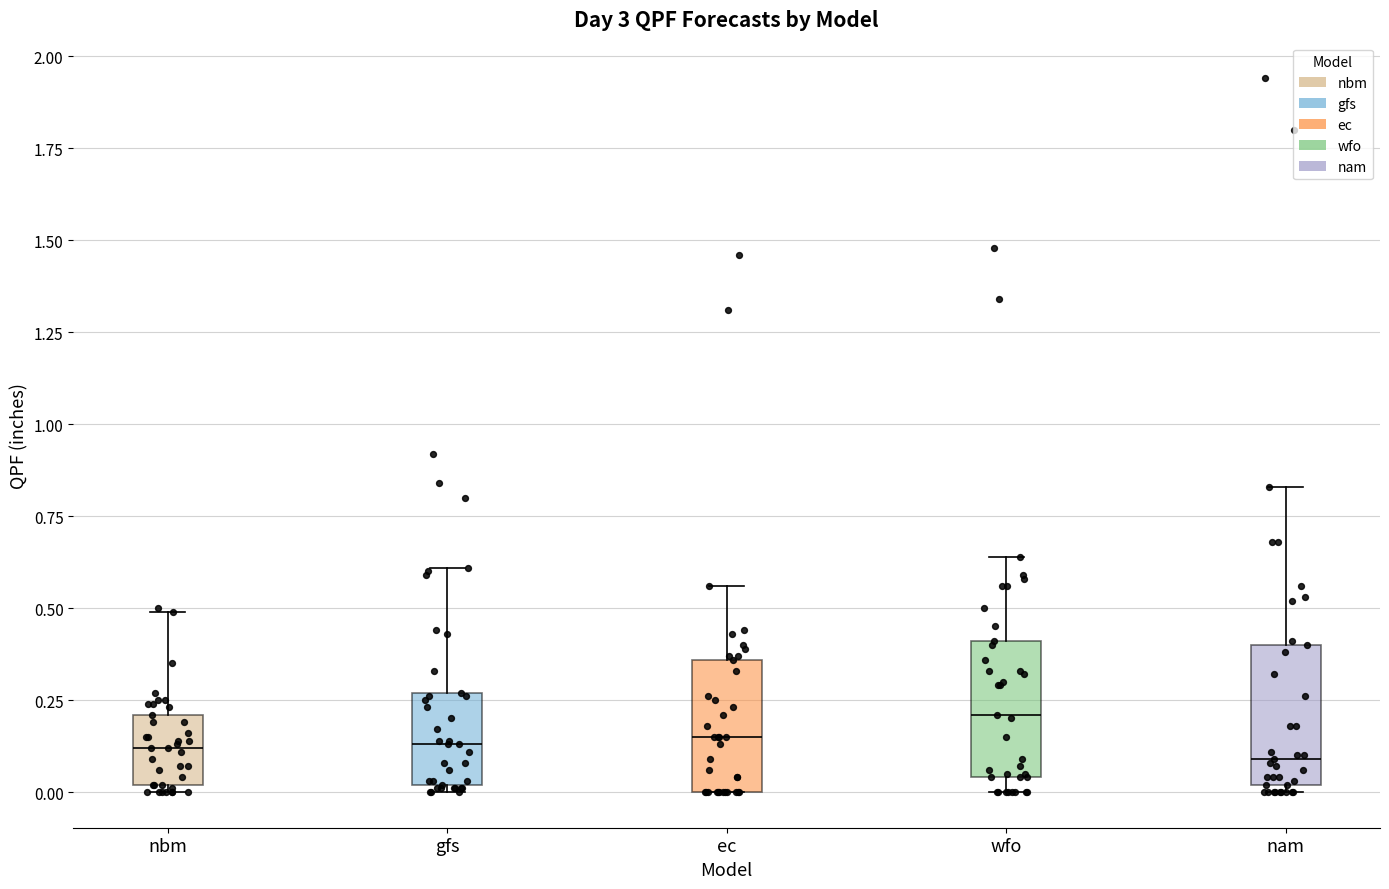

Reading left to right, transcribe this box plot: for each box, give where its median line is, the range the box spans, and where its two whiskers end, as read against the y-axis. The values are not printed on the chart, so give them approximately, as read against the axis.

nbm: median 0.10, box 0.00 to 0.20, whiskers 0.00 (just below the box's lower edge) to 0.50
gfs: median 0.15, box 0.00 to 0.25, whiskers 0.00 (just below the box's lower edge) to 0.60
ec: median 0.15, box 0.00 to 0.35, whiskers 0.00 to 0.55
wfo: median 0.20, box 0.05 to 0.40, whiskers 0.00 to 0.65
nam: median 0.10, box 0.00 to 0.40, whiskers 0.00 (just below the box's lower edge) to 0.85